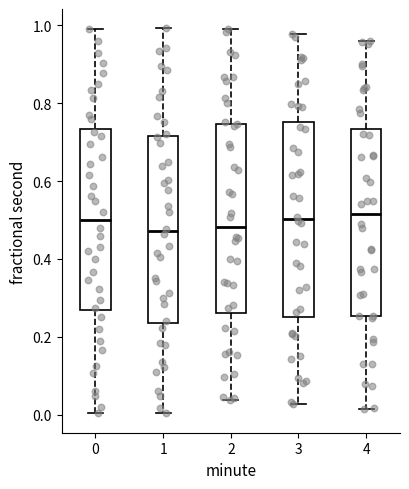

Where does the upper whisker of the box at x = 1 end on the y-axis? The values are not printed on the chart, so give them approximately, as read against the axis.

1.00